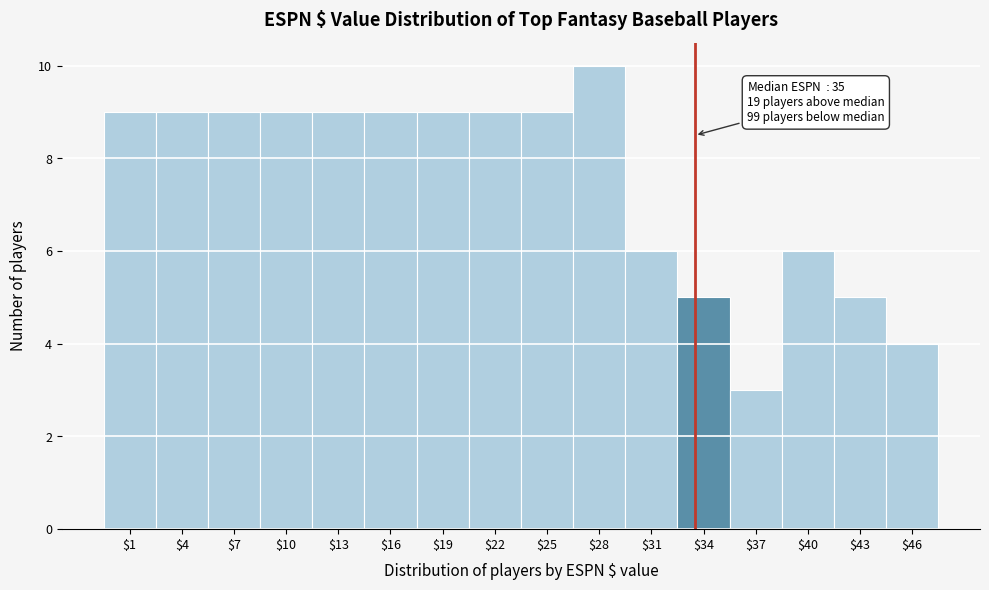

Reading left to right, what are all the values shown in this chart?

9	9	9	9	9	9	9	9	9	10	6	5	3	6	5	4